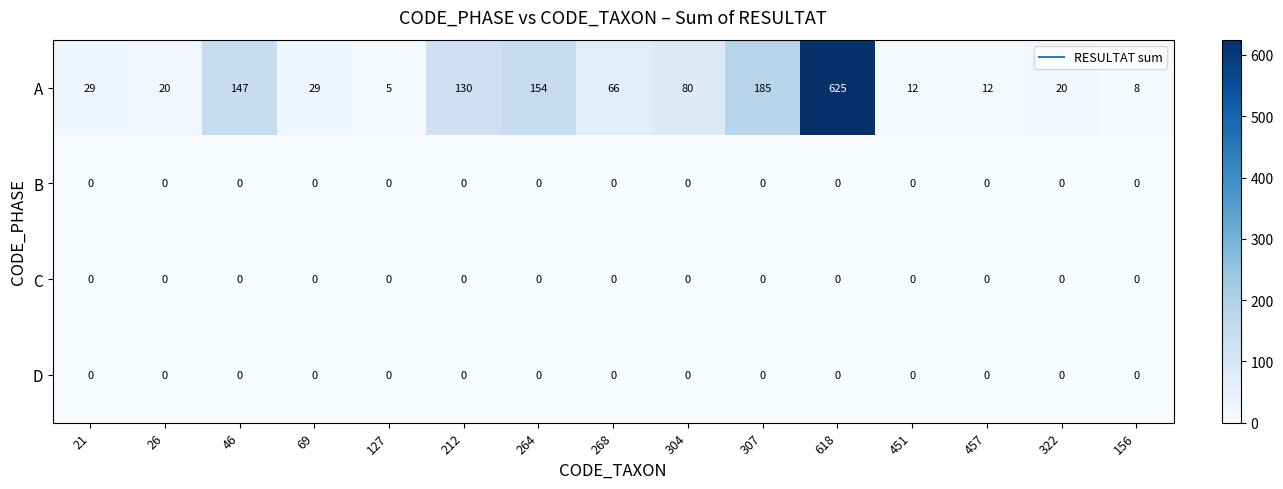

Is it true that D equals 0 at 156?

True